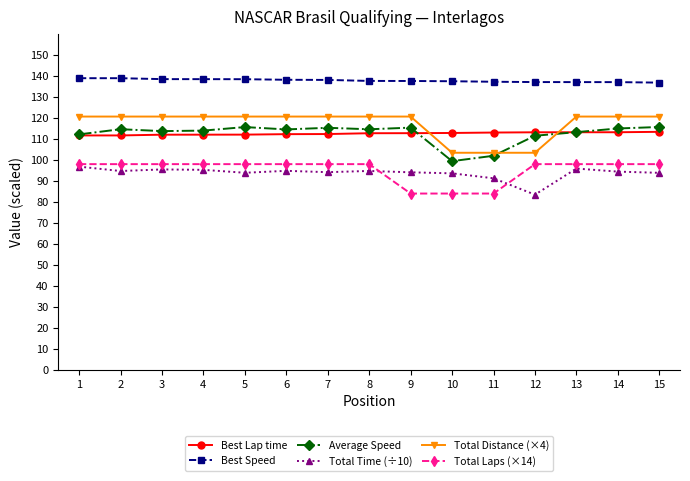

Where is Total Time (÷10) nearest to the value 90?

11